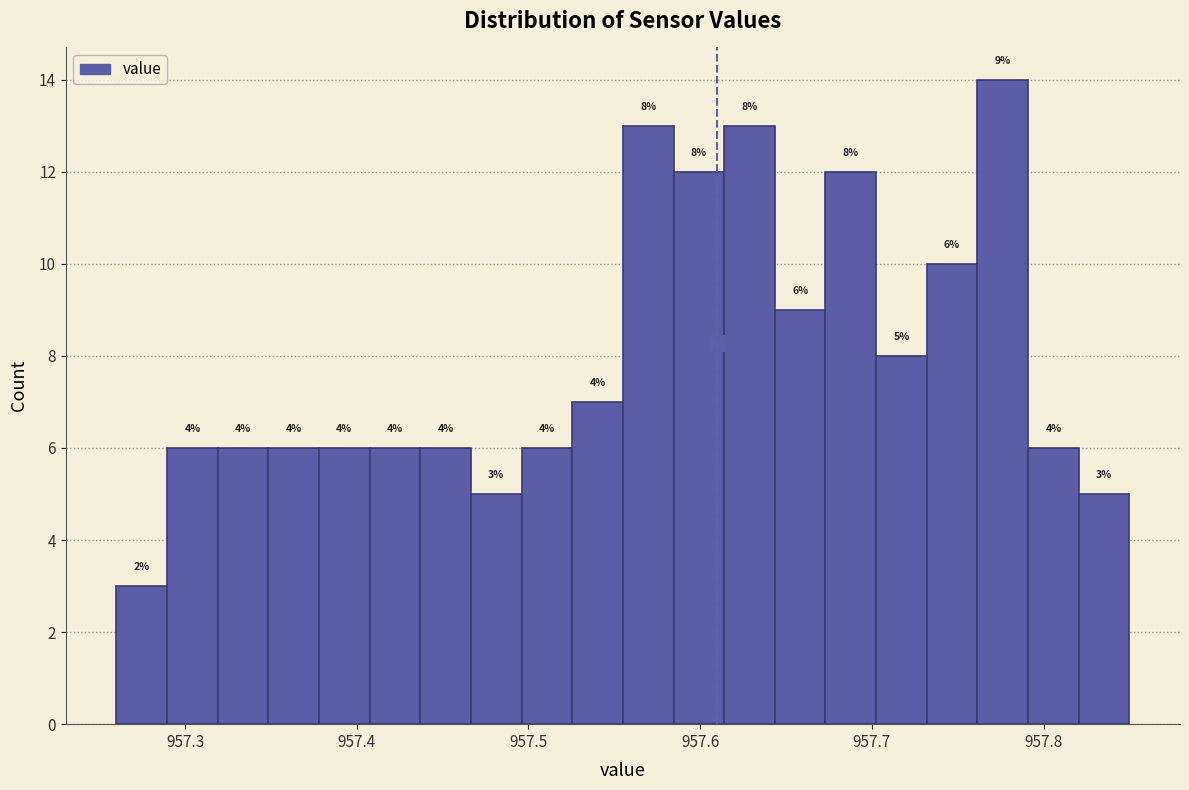

Read against the x-axis, roughly where is the centre of the tallest bar?

957.78